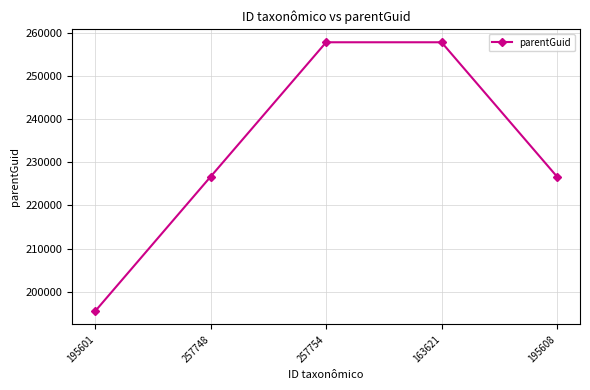

What is the difference between the maximum and second lowest values?

31048